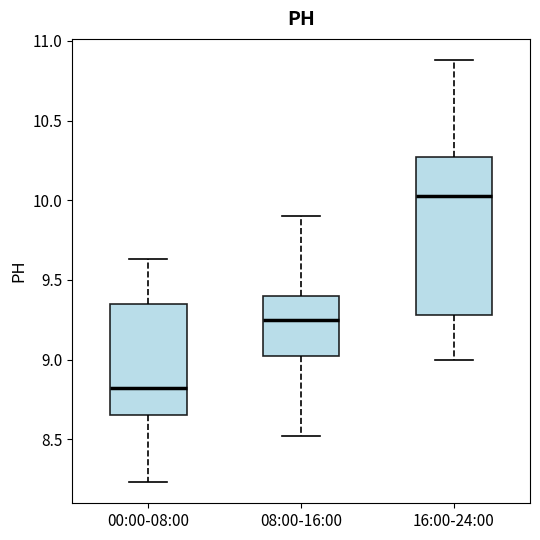

Which box is the tallest, from its lower edge to its upper edge?

16:00-24:00